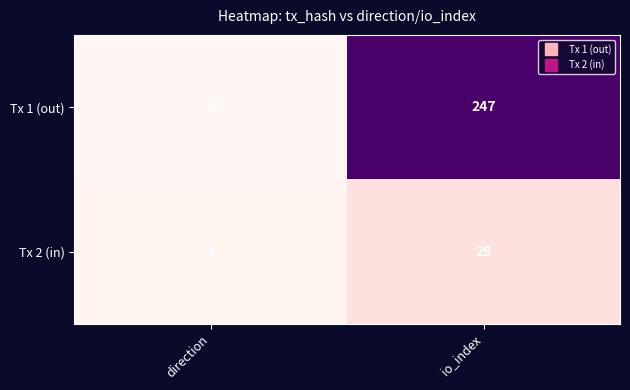

What value does the Tx 1 (out) series have at io_index?

247